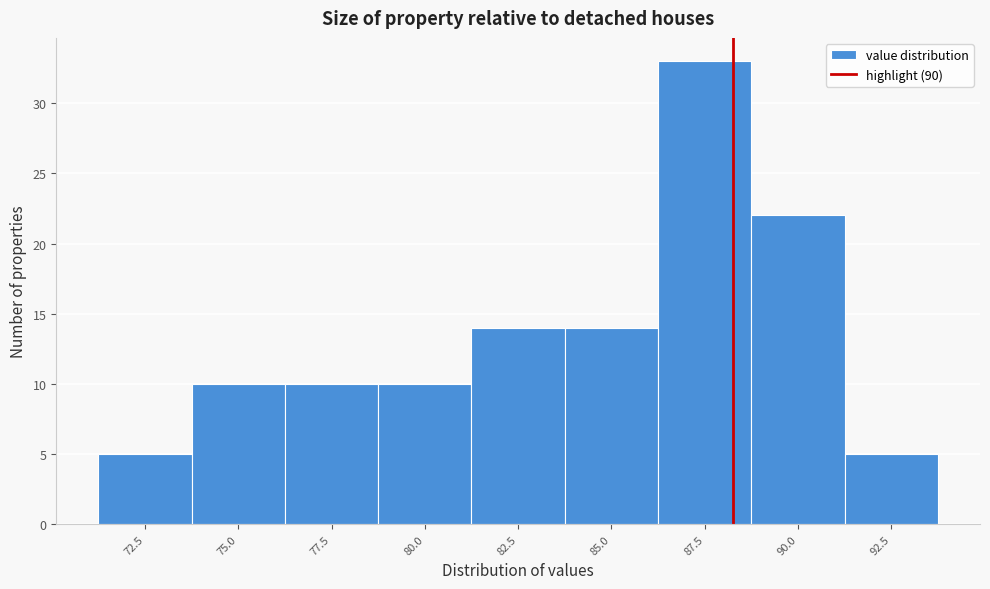

Reading left to right, extract all data points from this chart.

72.5=5	75.0=10	77.5=10	80.0=10	82.5=14	85.0=14	87.5=33	90.0=22	92.5=5